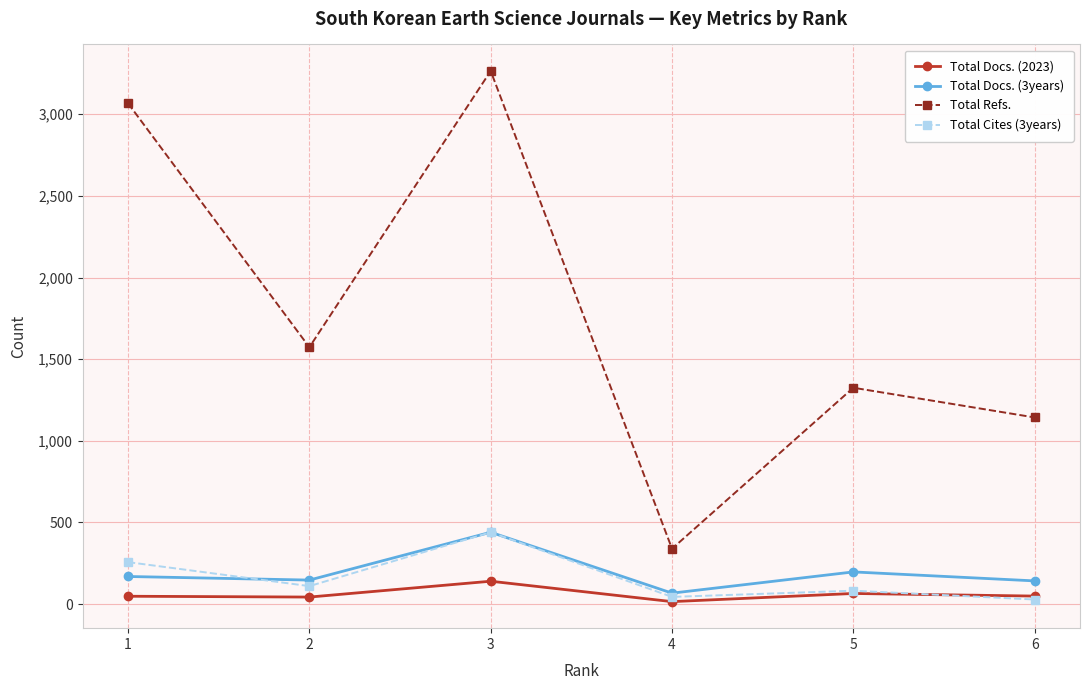

At which category is the sum across all series the highest?

3